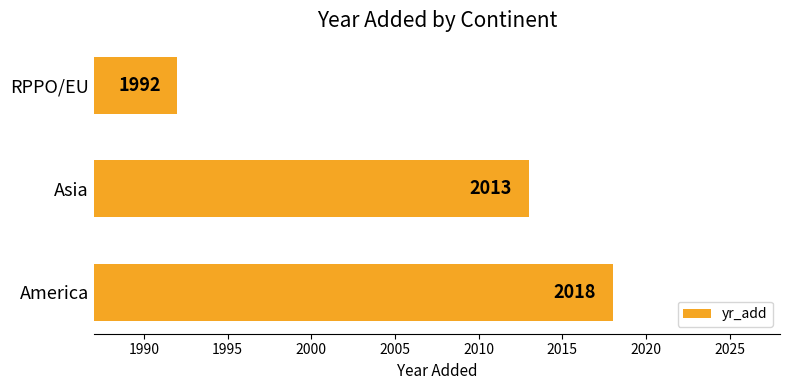

Reading bottom to top, list all the values displayed in this chart.

America=2018	Asia=2013	RPPO/EU=1992